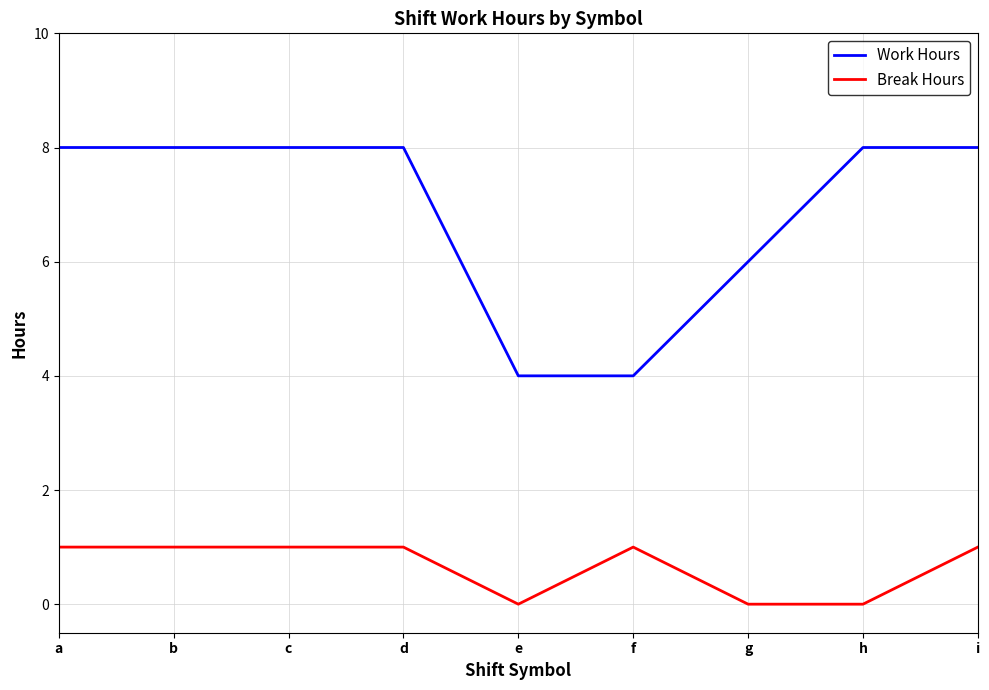

What is the difference between the maximum and minimum values in the Work Hours series?

4.0